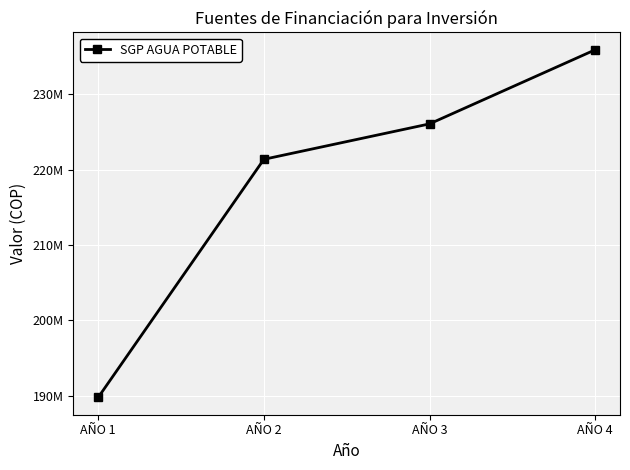

Is this an area chart (filled region under the line)?

No